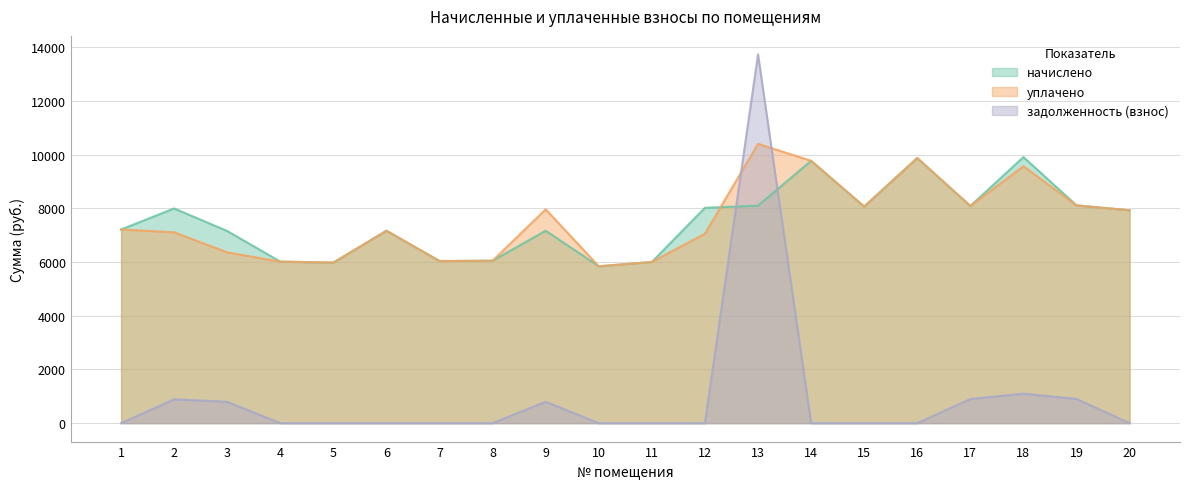

Which series ends up on top after the final intersection of уплачено and задолженность (взнос)?

уплачено